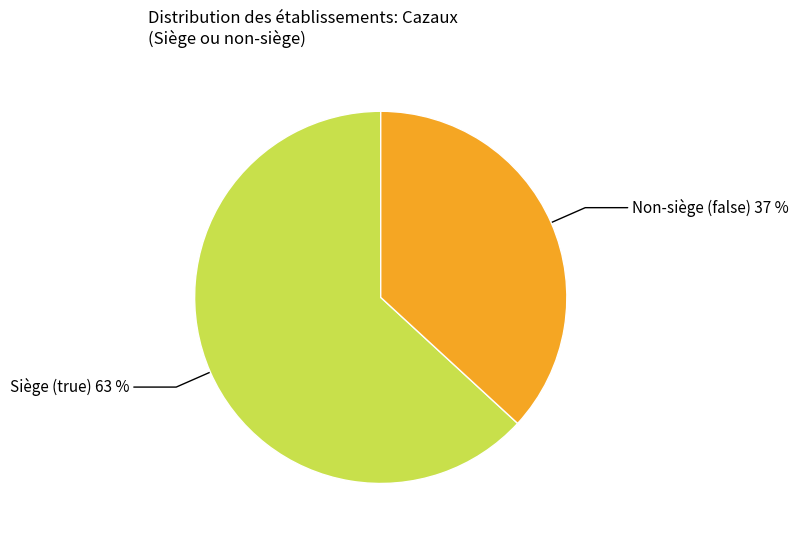

Which category accounts for the majority?

Siège (true)